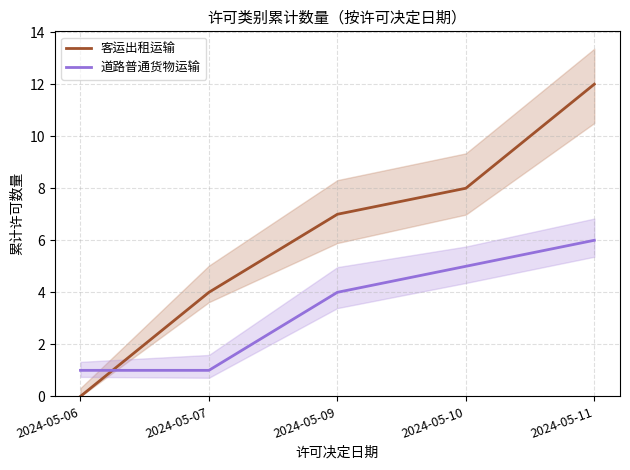

How many data points in 客运出租运输 are less than 7?

2